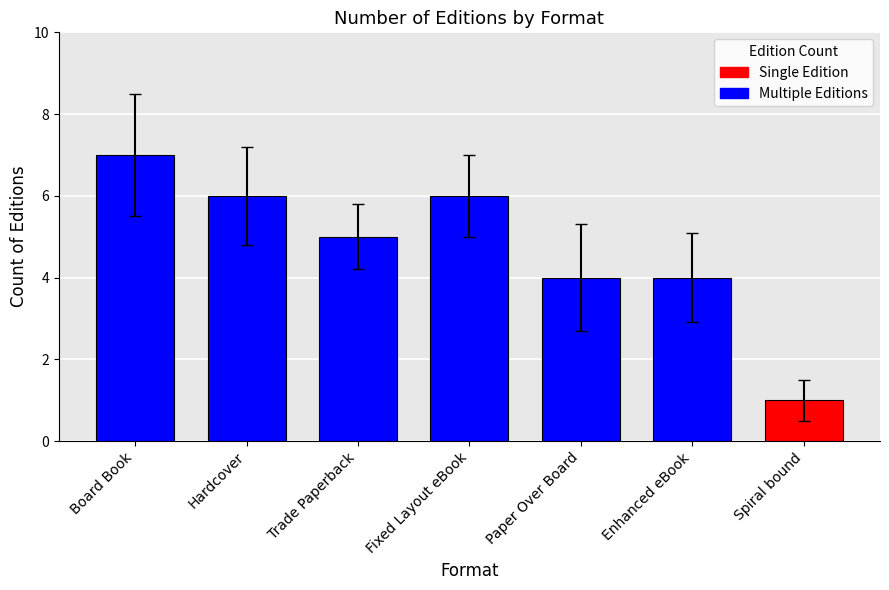

What is the maximum value shown in the chart?

7